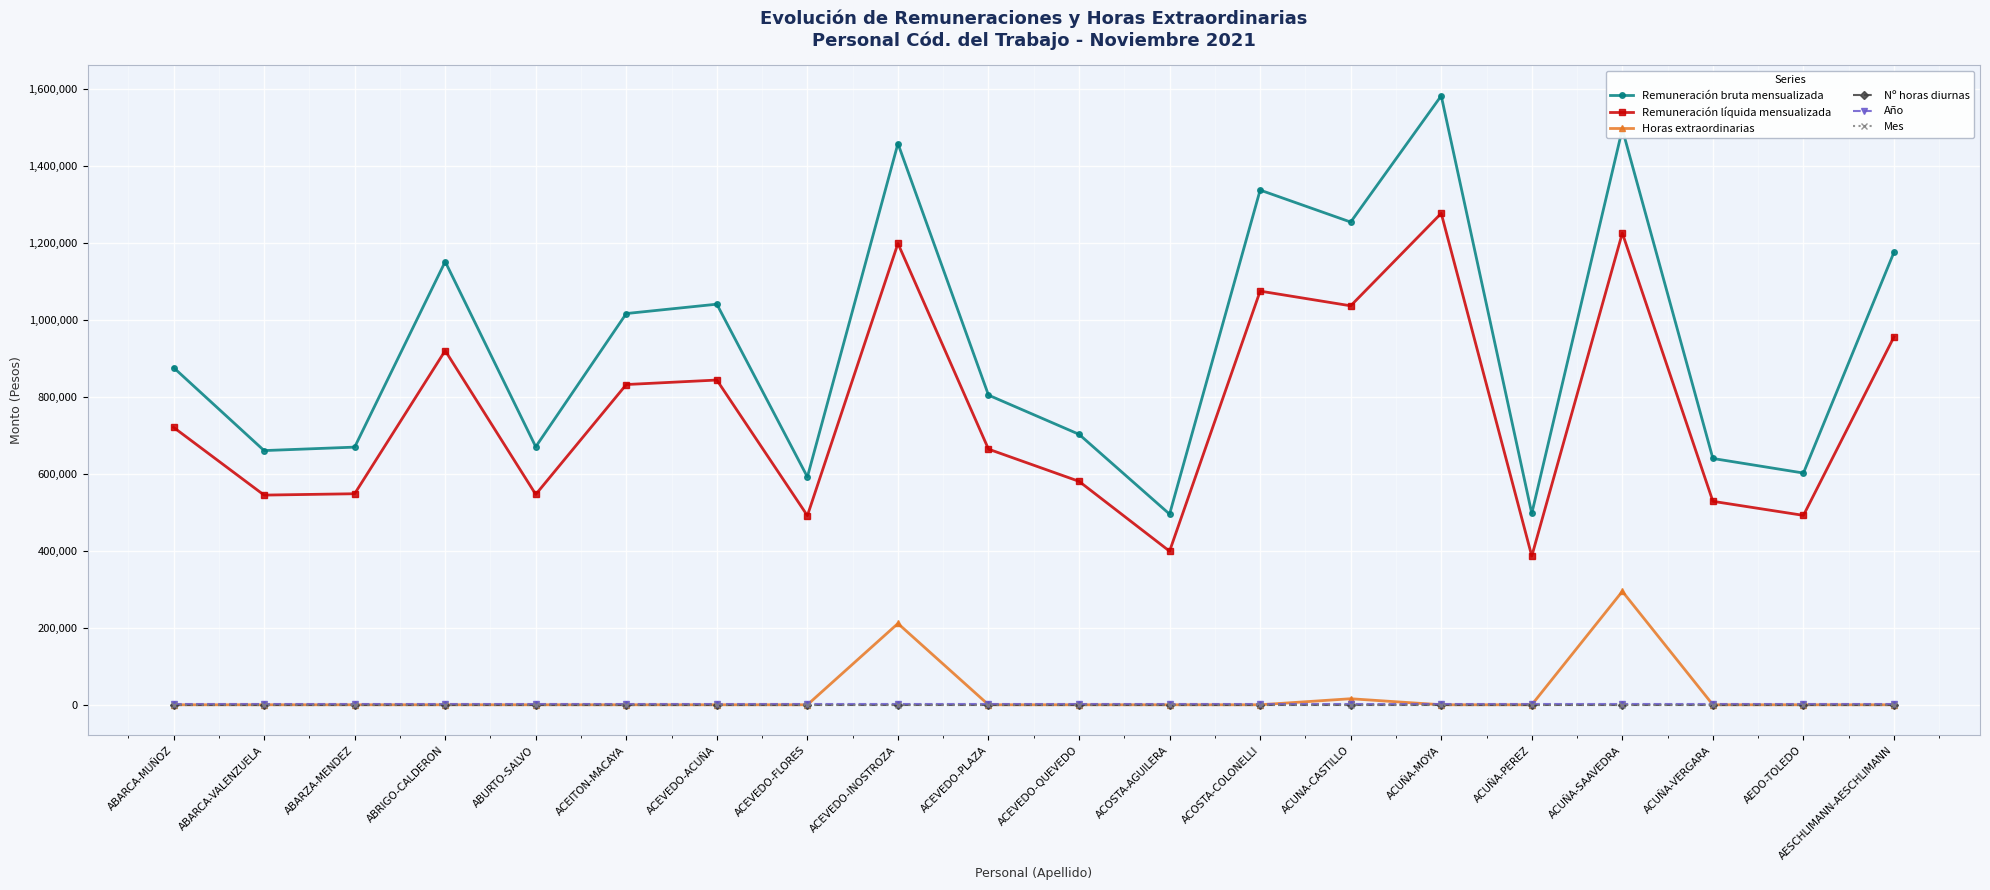

What is the label of the 16th point from the left?

ACUÑA-PEREZ